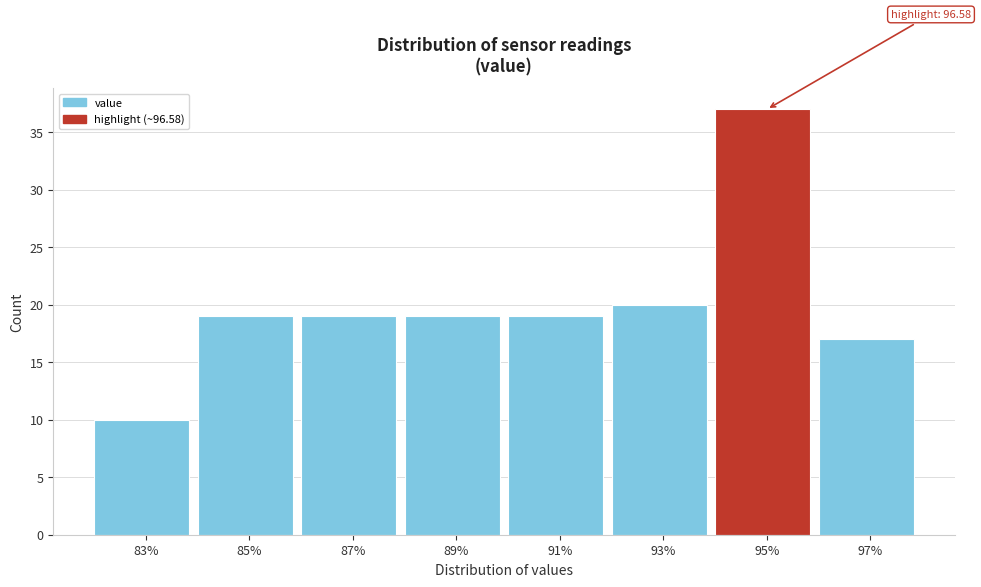

Reading left to right, what are all the values shown in this chart?

83%=10	85%=19	87%=19	89%=19	91%=19	93%=20	95%=37	97%=17